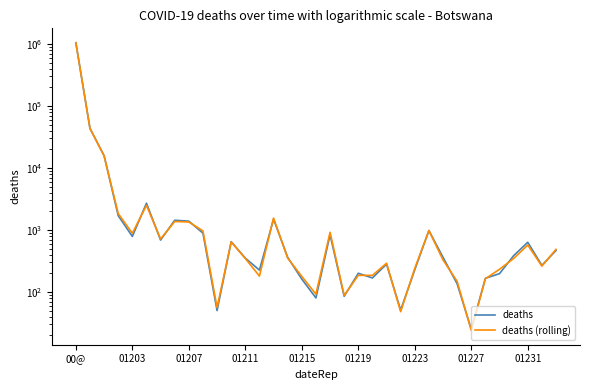

How many lines are shown in the chart?

2